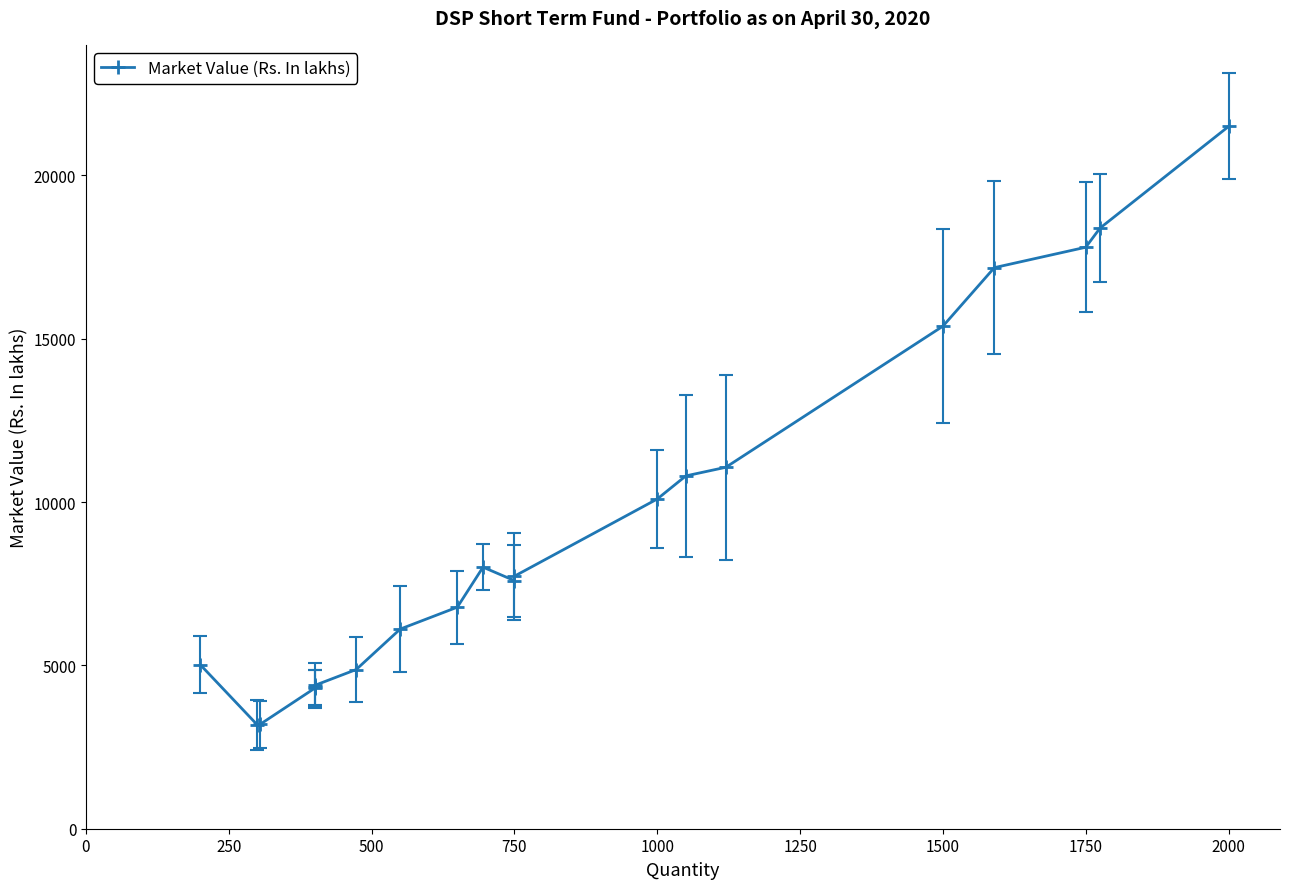

What is the difference between the maximum and minimum values?

18324.8